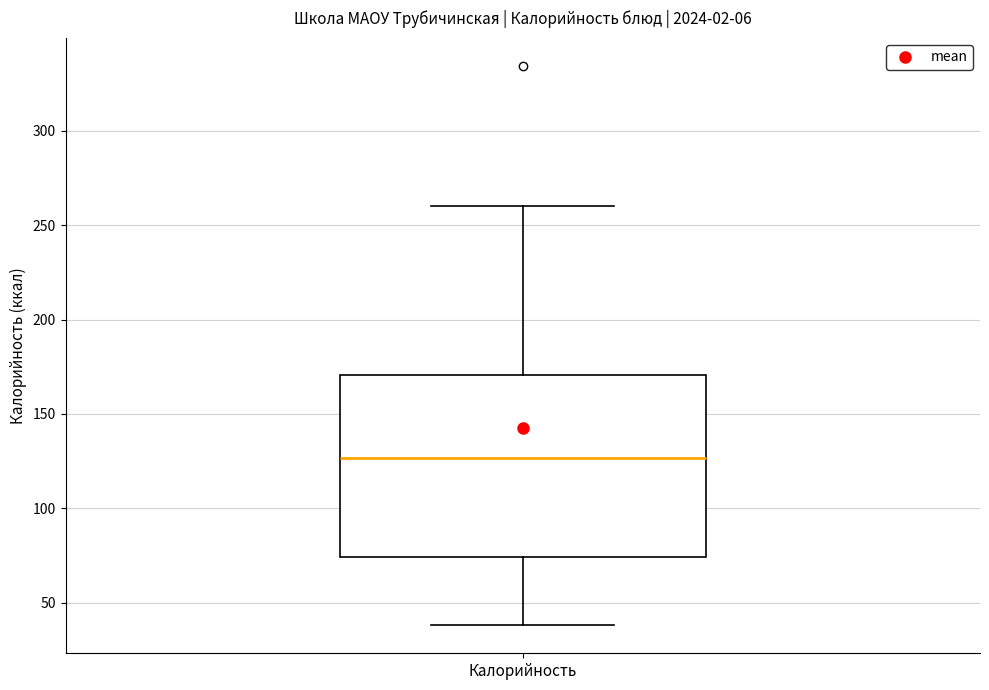

Transcribe this box plot: give where the median line is, the range the box spans, and where the two whiskers end, as read against the y-axis. The values are not printed on the chart, so give them approximately, as read against the axis.

median 125, box 75 to 170, whiskers 40 to 260